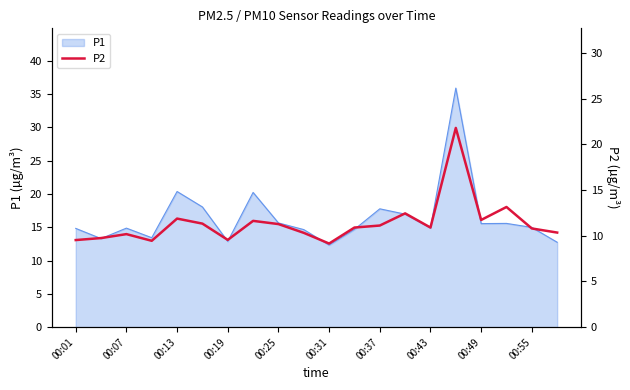

How many points are higher than both their immediate neighbors (excluding endpoints)?

6